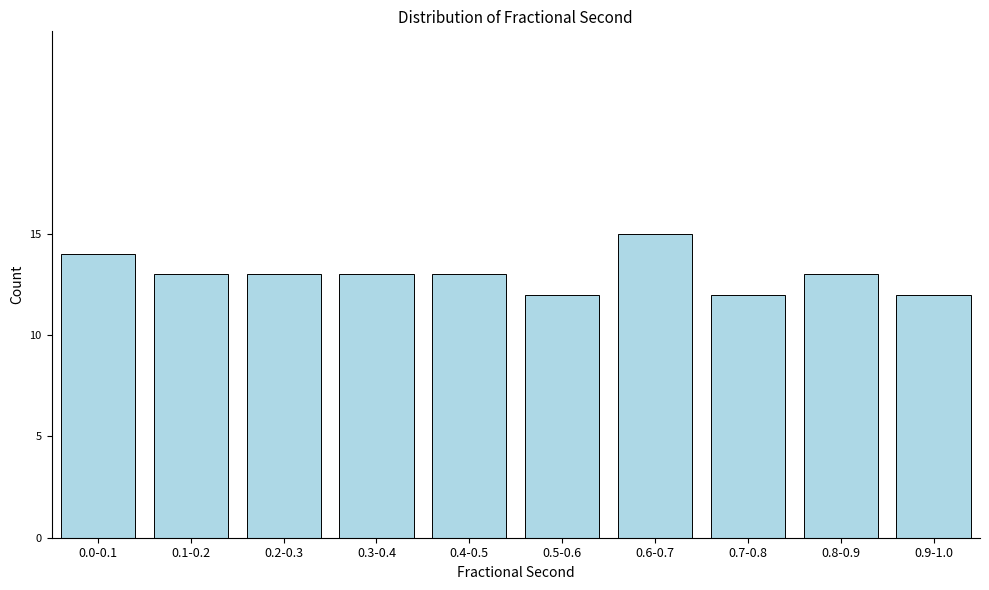

Reading left to right, extract all data points from this chart.

14	13	13	13	13	12	15	12	13	12